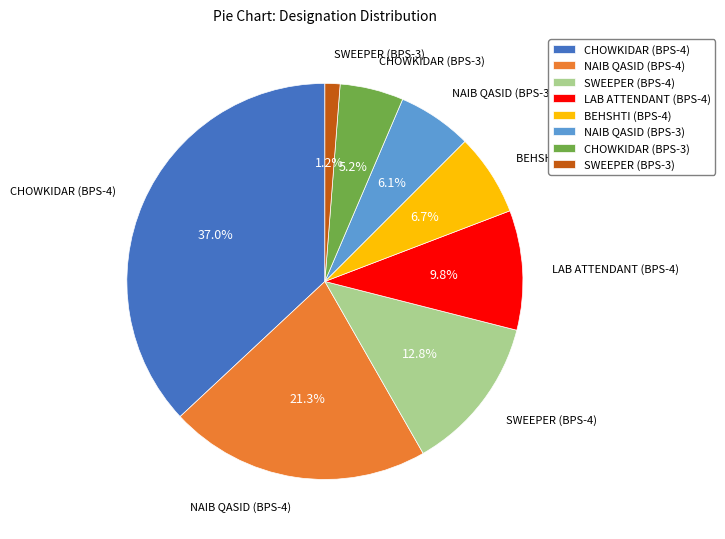

What is the ratio of the value at CHOWKIDAR (BPS-4) to the value at BEHSHTI (BPS-4)?

5.5